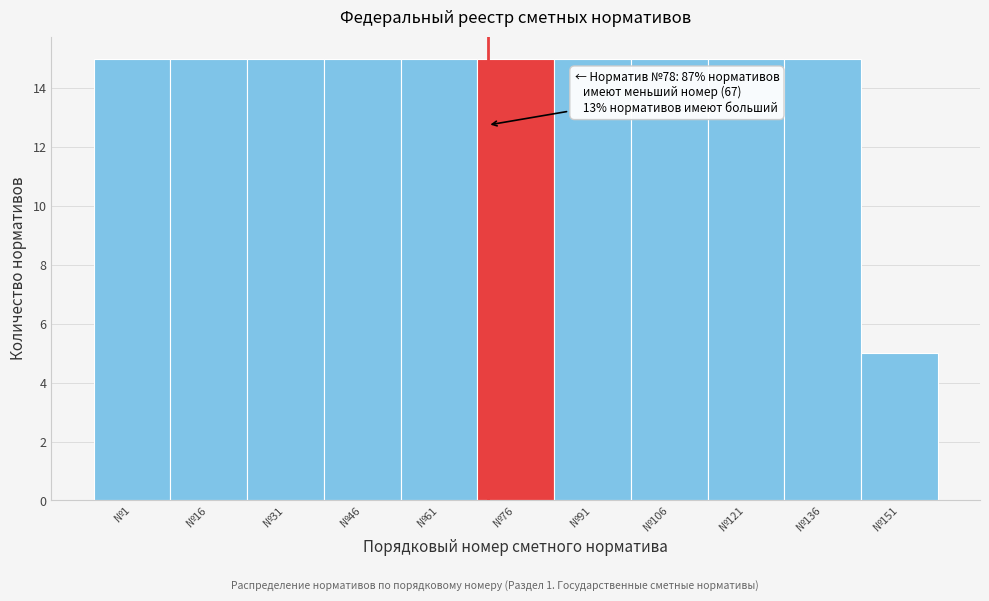

Reading right to left, transcribe all the data shown in this chart.

№151=5	№136=15	№121=15	№106=15	№91=15	№76=15	№61=15	№46=15	№31=15	№16=15	№1=15